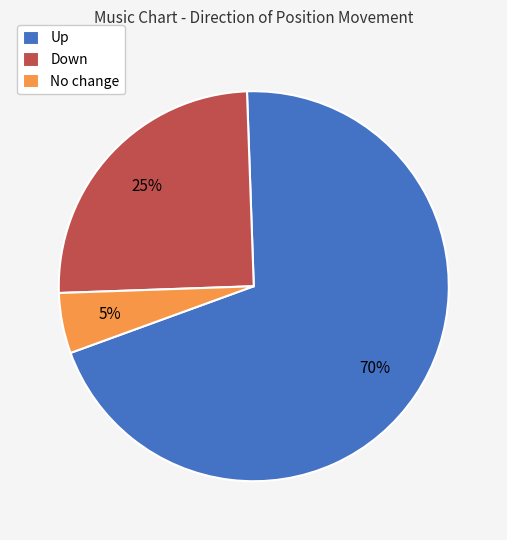

Is it true that Up is 70% of the pie?

True